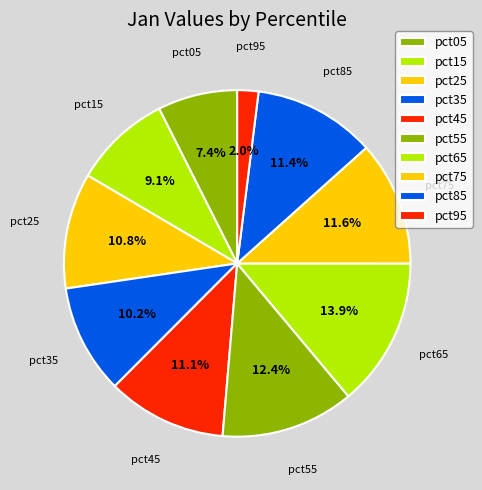

Count the number of slices in the pie.

10